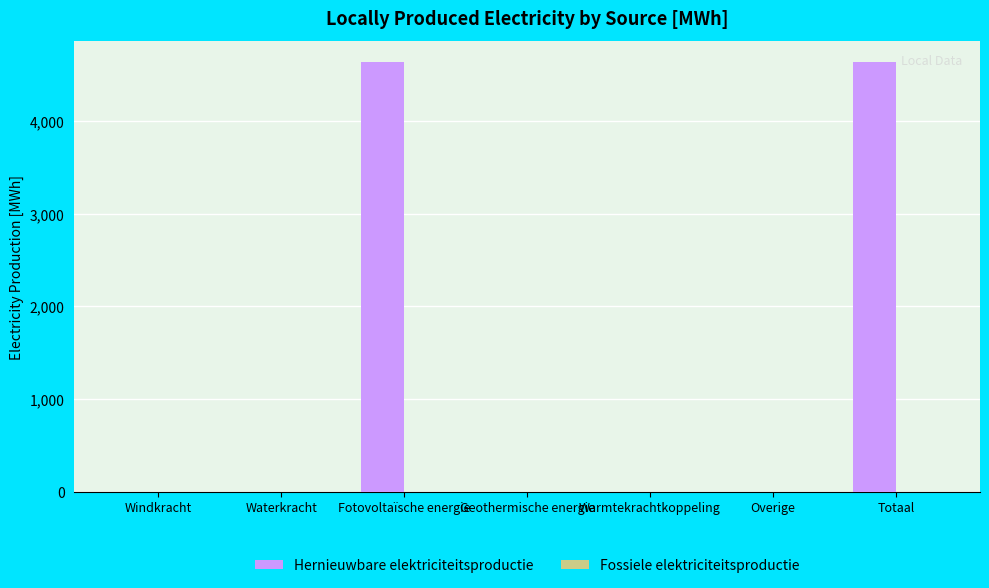

What is the maximum value shown in the chart?

4630.2